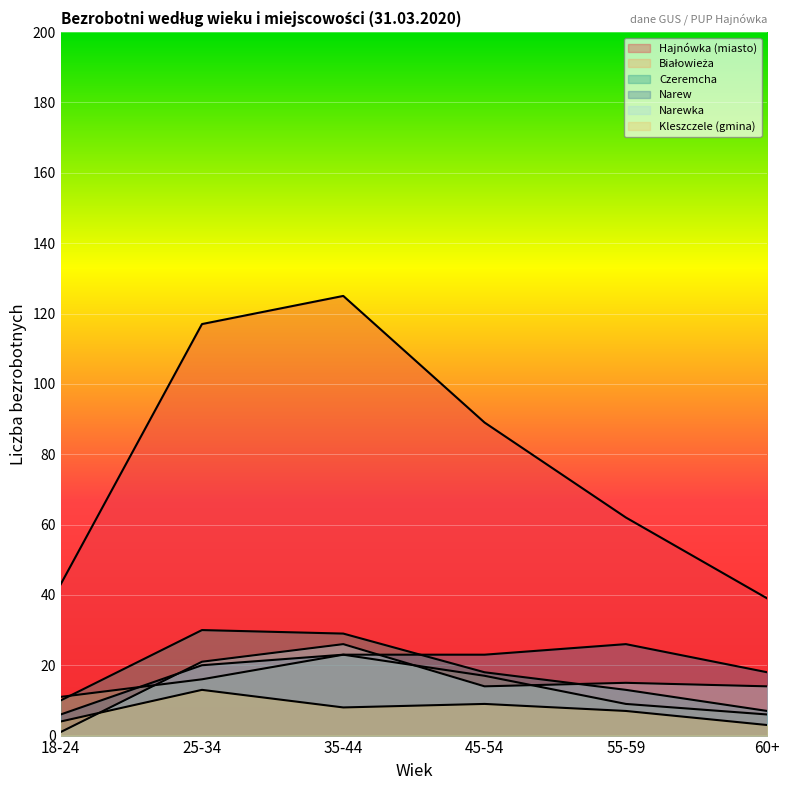

What is the sum of all Kleszczele (gmina) values?

44